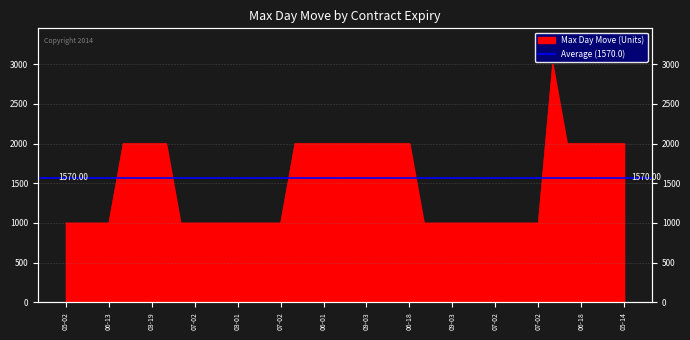

Where is the data nearest to the value 2000?

2018-03-19 BRNT